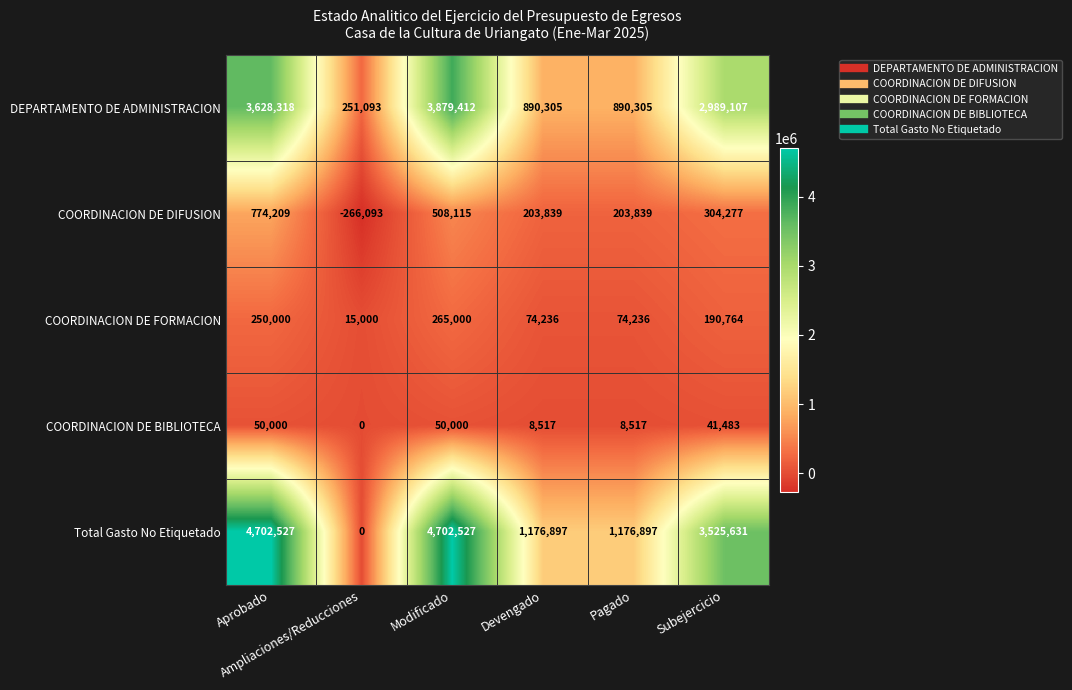

Which series has the largest range (max minus min)?

Total Gasto No Etiquetado